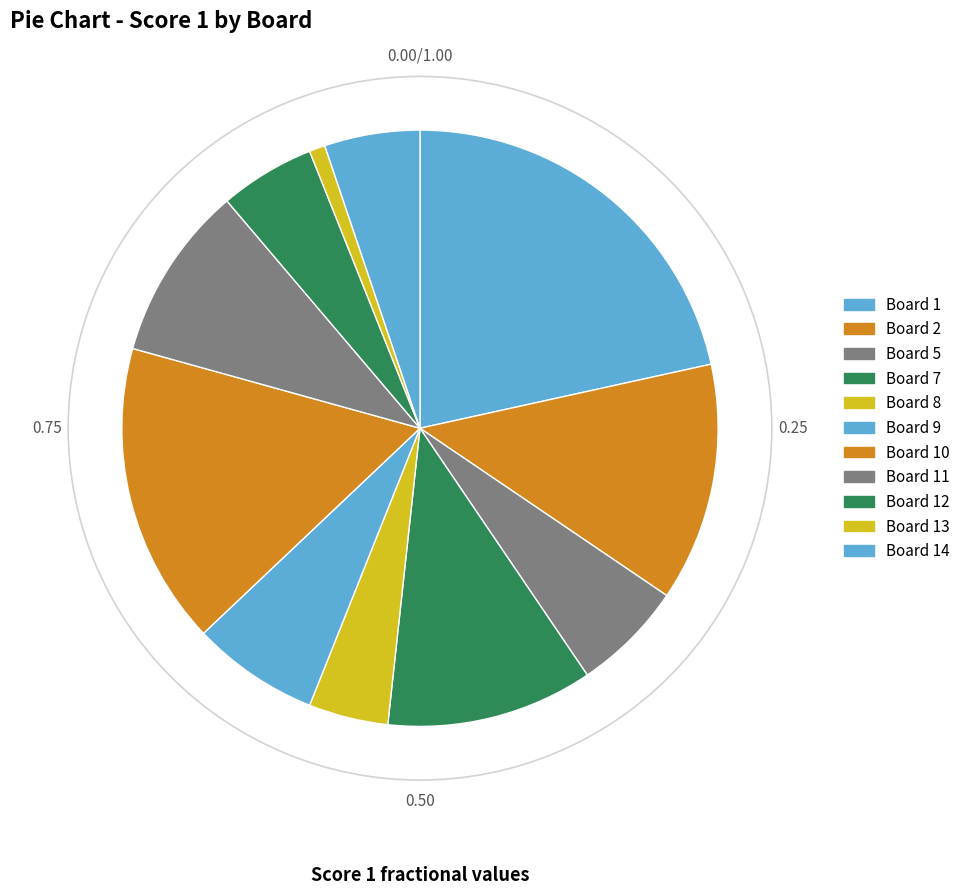

How many segments does this pie chart have?

11